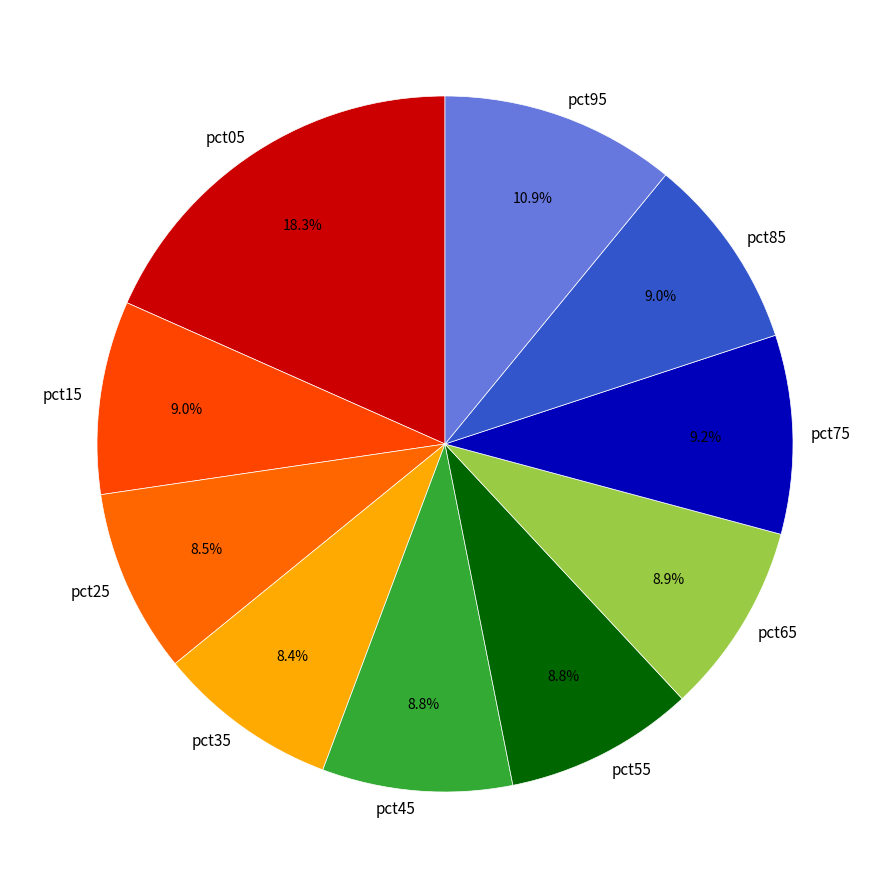

Is it true that pct95 is 2% of the pie?

False